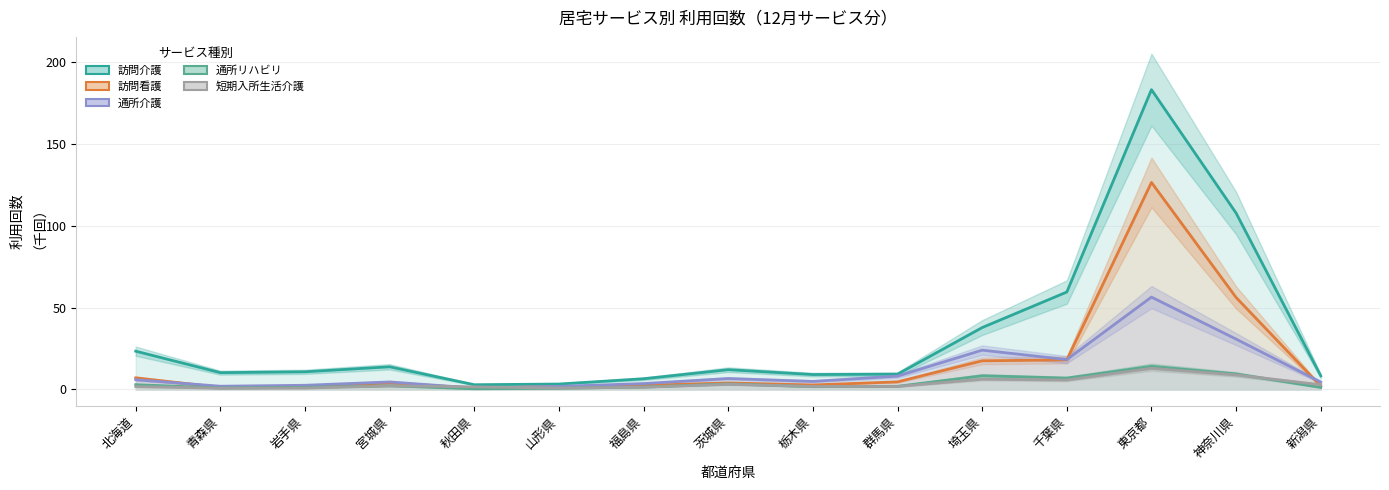

What is the average value of the 通所リハビリ series?

3.8